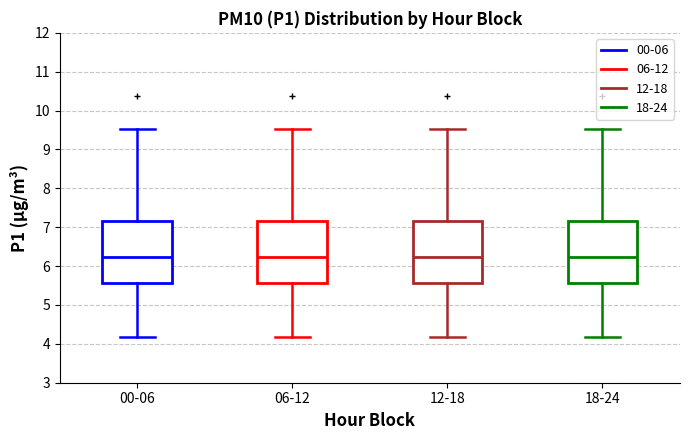

Reading left to right, read every box against the y-axis: the position of its median line, the range the box covers, and the ends of its whiskers. The values are not printed on the chart, so give them approximately, as read against the axis.

00-06: median 6.2, box 5.6 to 7.2, whiskers 4.2 to 9.5
06-12: median 6.2, box 5.6 to 7.2, whiskers 4.2 to 9.5
12-18: median 6.2, box 5.6 to 7.2, whiskers 4.2 to 9.5
18-24: median 6.2, box 5.6 to 7.2, whiskers 4.2 to 9.5